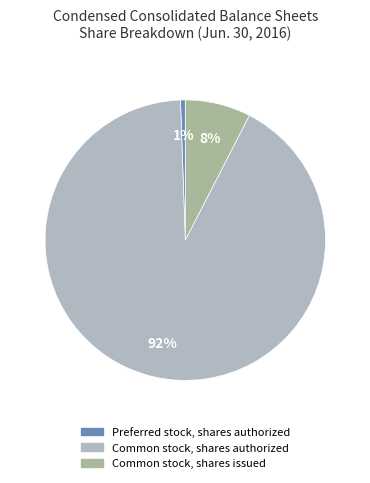

How many slices are in this pie chart?

3